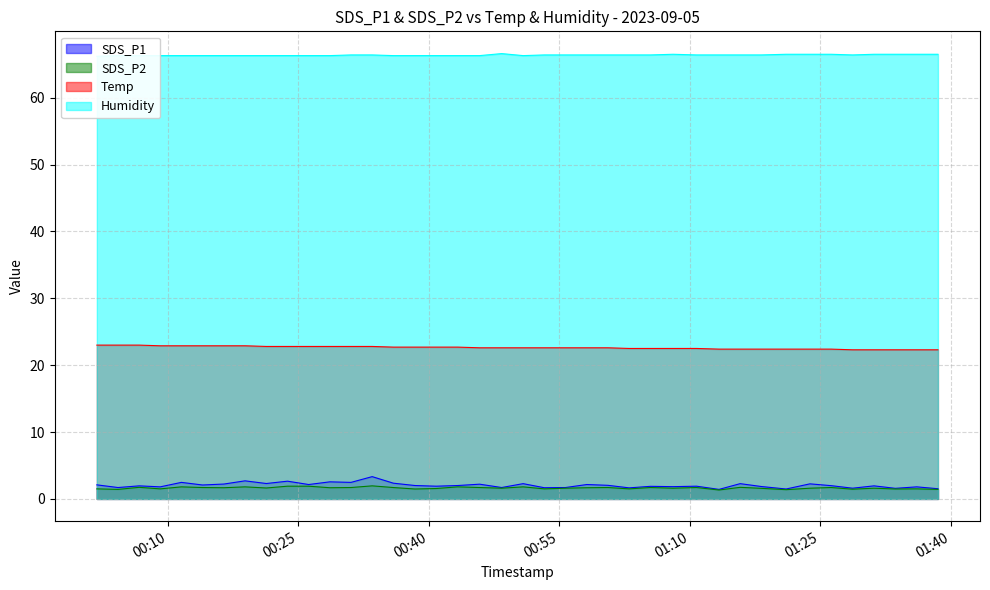

What is the highest value of the SDS_P1 series?

3.3